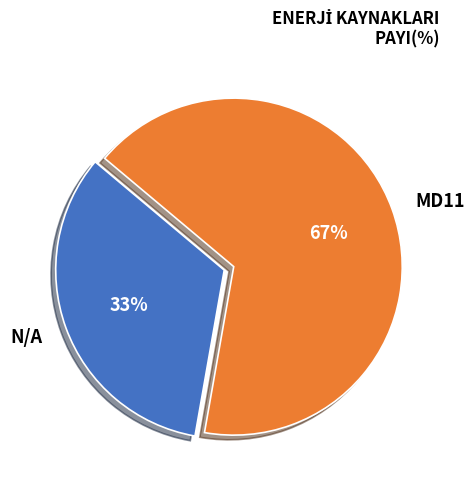

Count the number of slices in the pie.

2